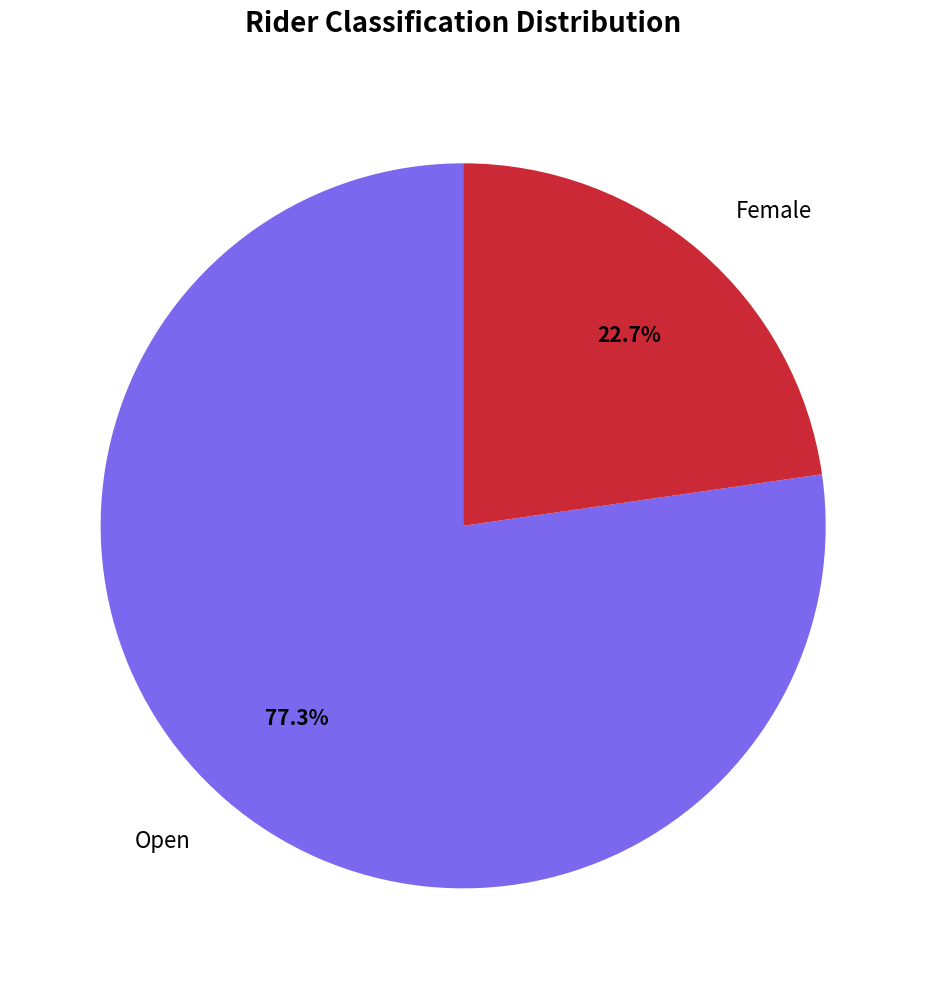

Which slice is the largest?

Open